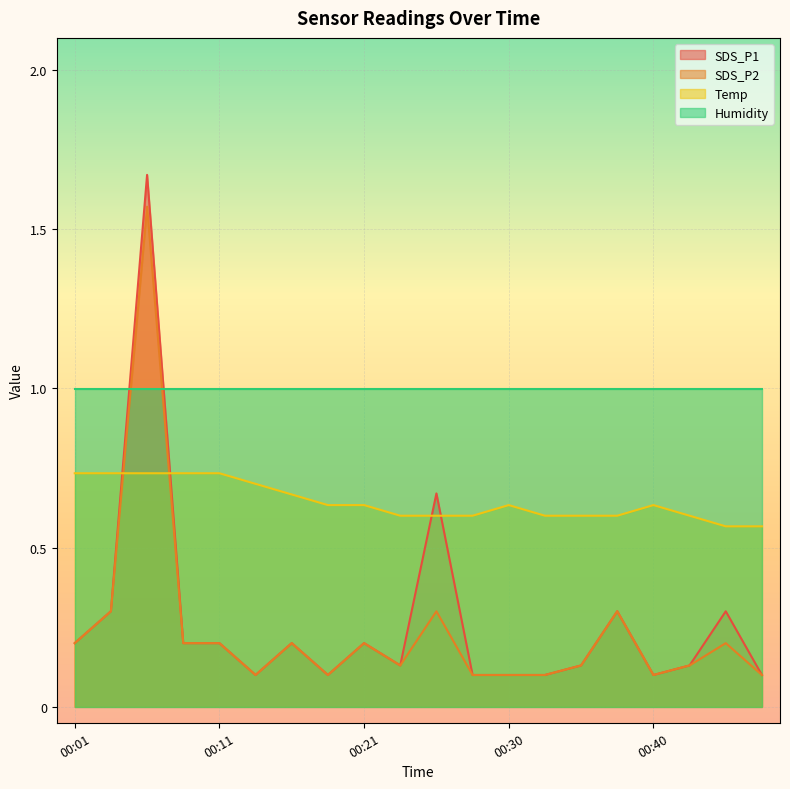

Which has a higher value, 00:43 or 00:16?

00:16